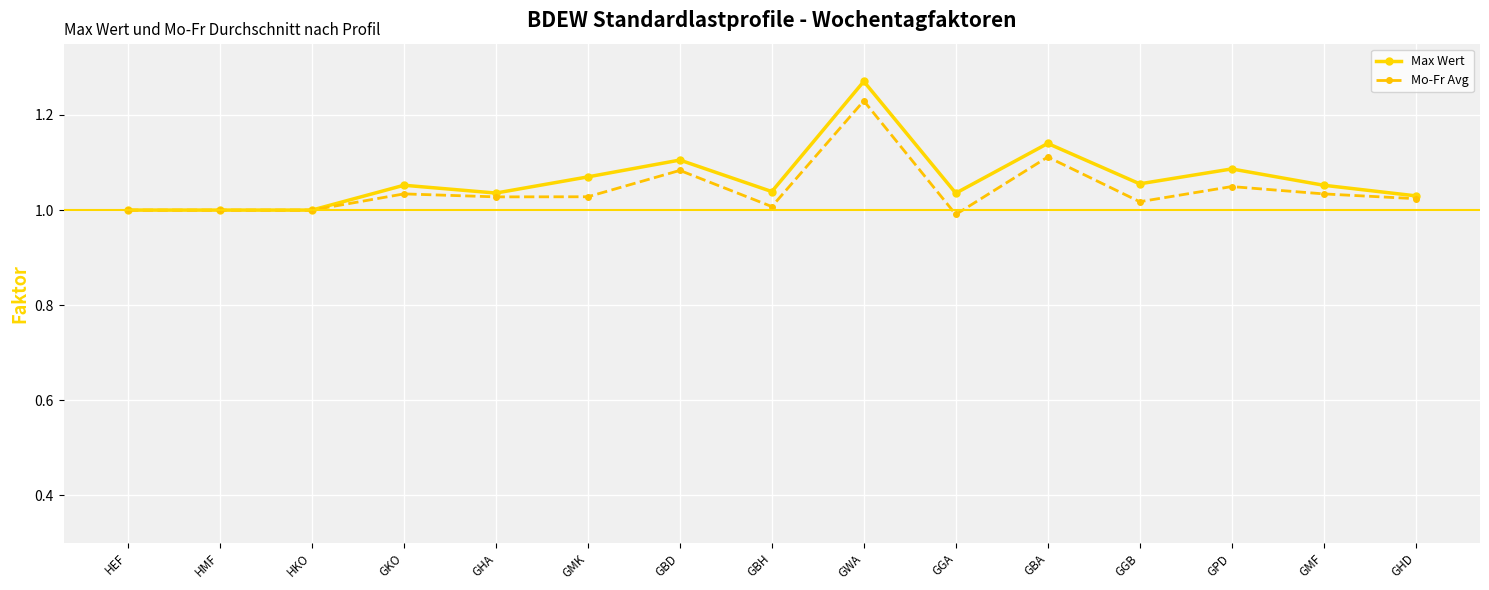

Does the chart display data point markers on the line(s)?

Yes